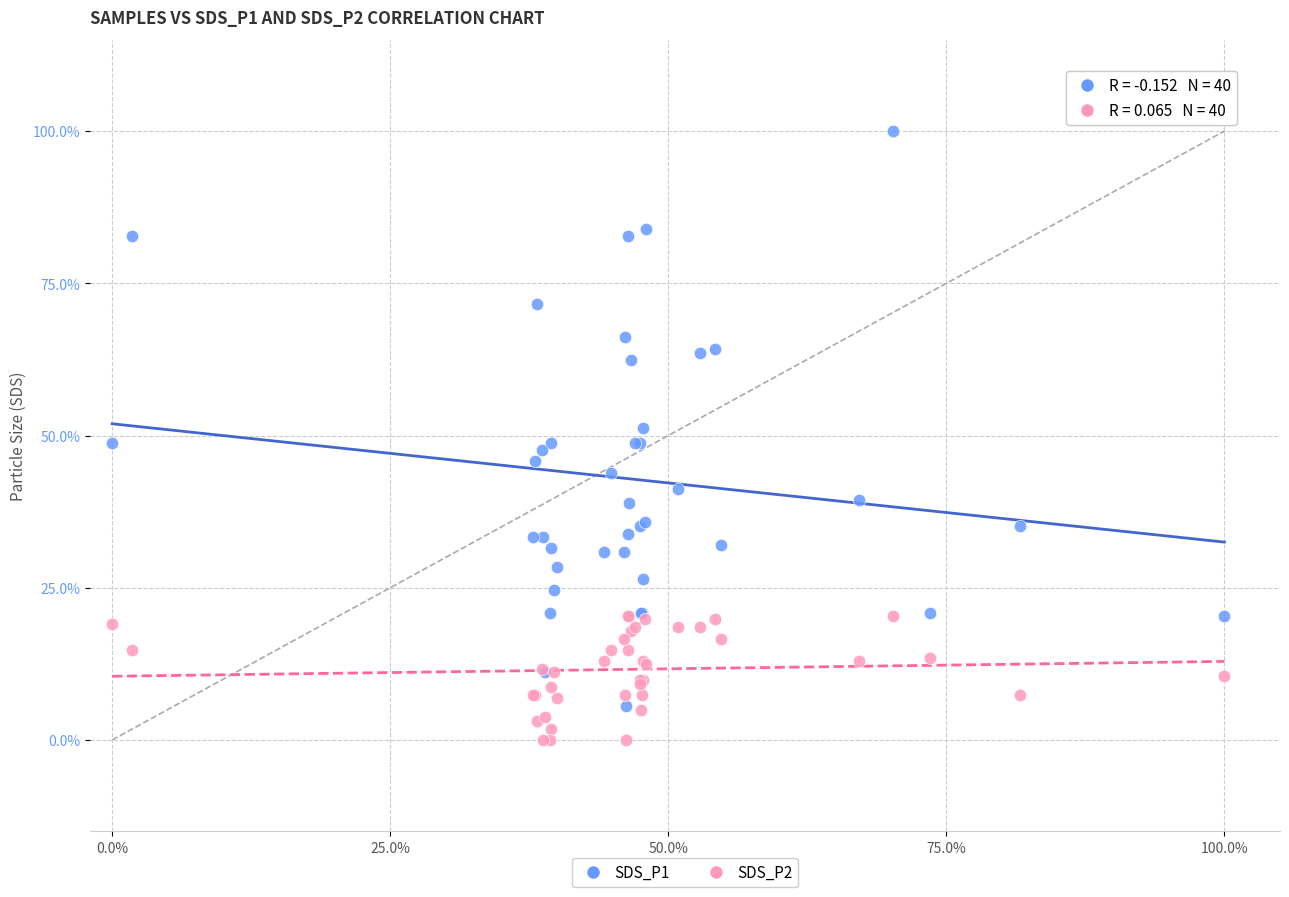

Which series has the widest spread of Y values?

SDS_P1